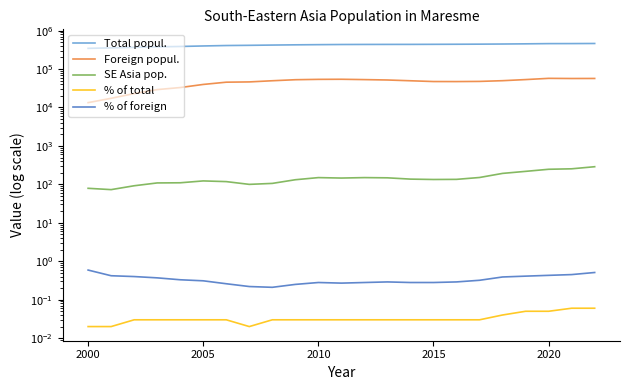

Is this an area chart (filled region under the line)?

No